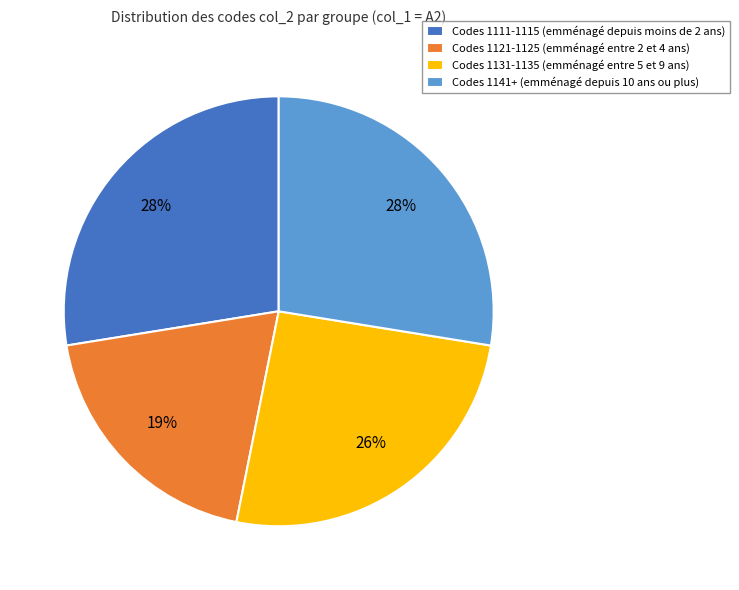

Approximately how many times larger is the value at Codes 1121-1125 (emménagé entre 2 et 4 ans) compared to Codes 1111-1115 (emménagé depuis moins de 2 ans)?

0.7